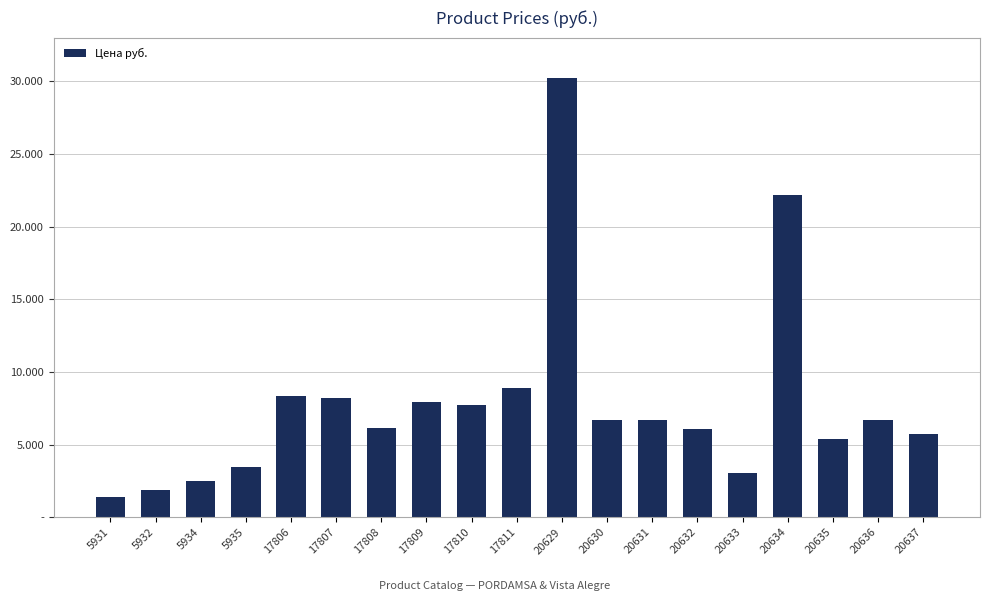

What is the change in value from 17807 to 20634?

+13957